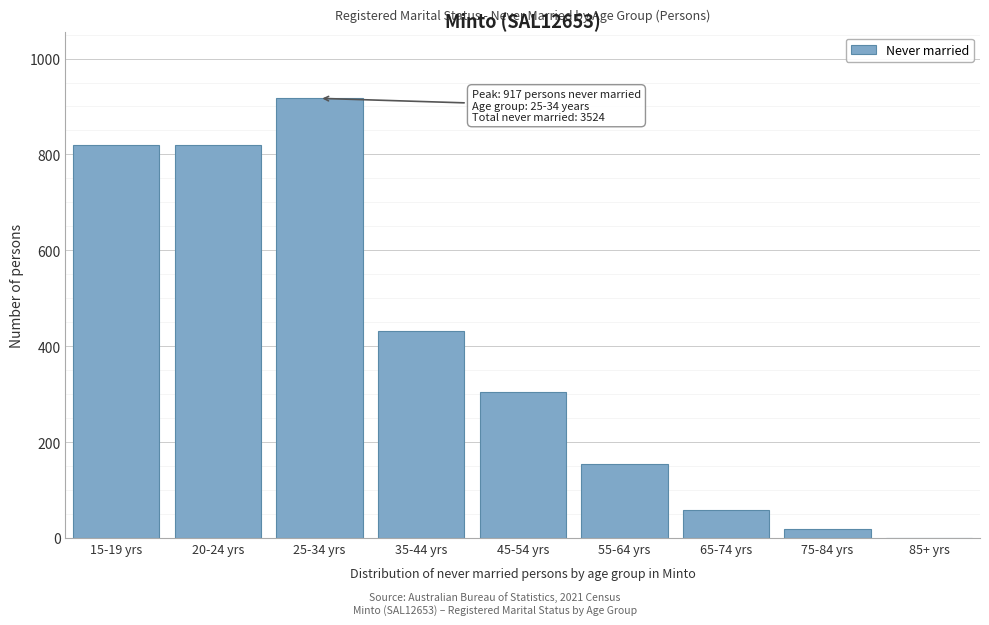

Is it true that the value at 25-34 yrs is 917?

True